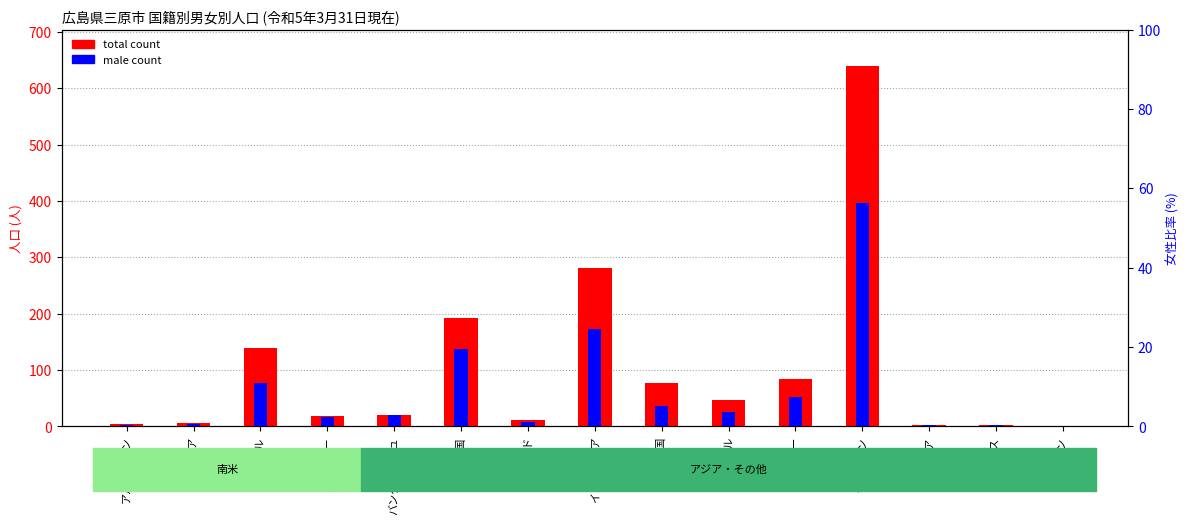

Which series has the largest range (max minus min)?

total count